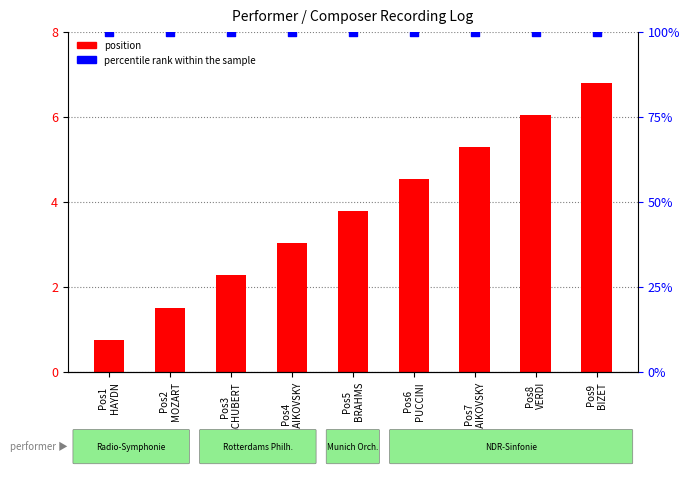

At which category is the sum across all series the highest?

Pos9
BIZET